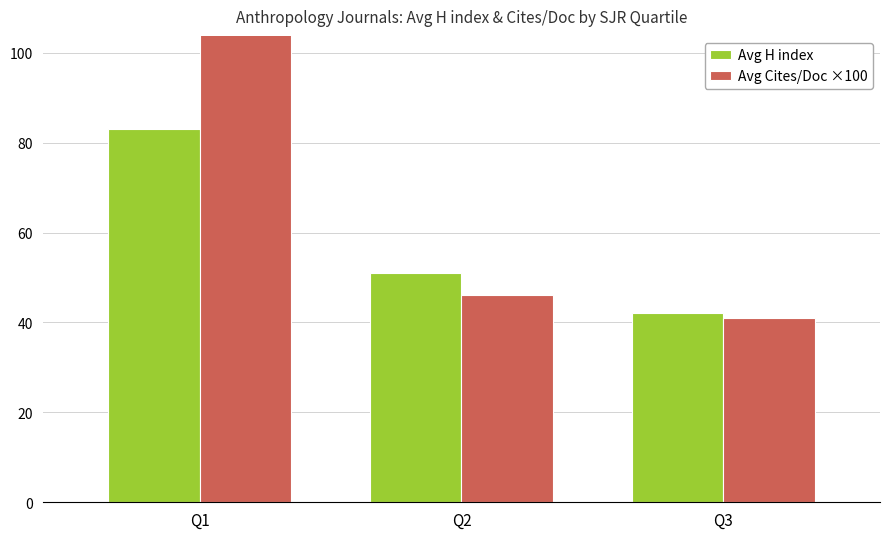

Which series has the widest spread of values?

Avg Cites/Doc ×100